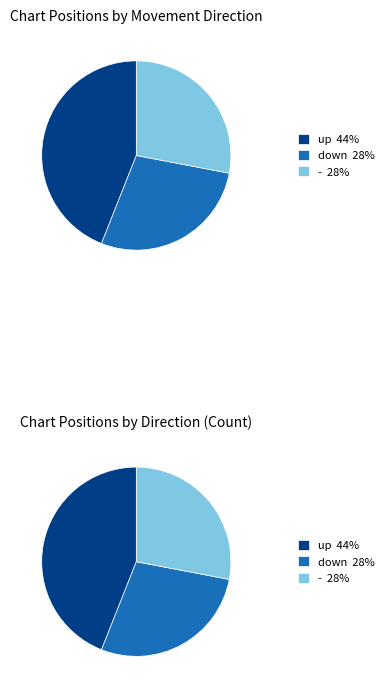

How many segments does this pie chart have?

3